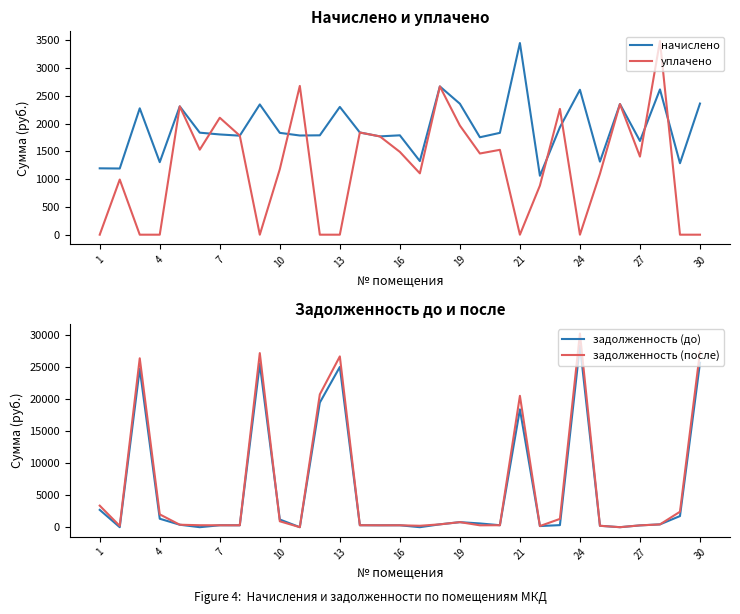

In начислено, how many points are higher than both neighbors (excluding endpoints)?

10